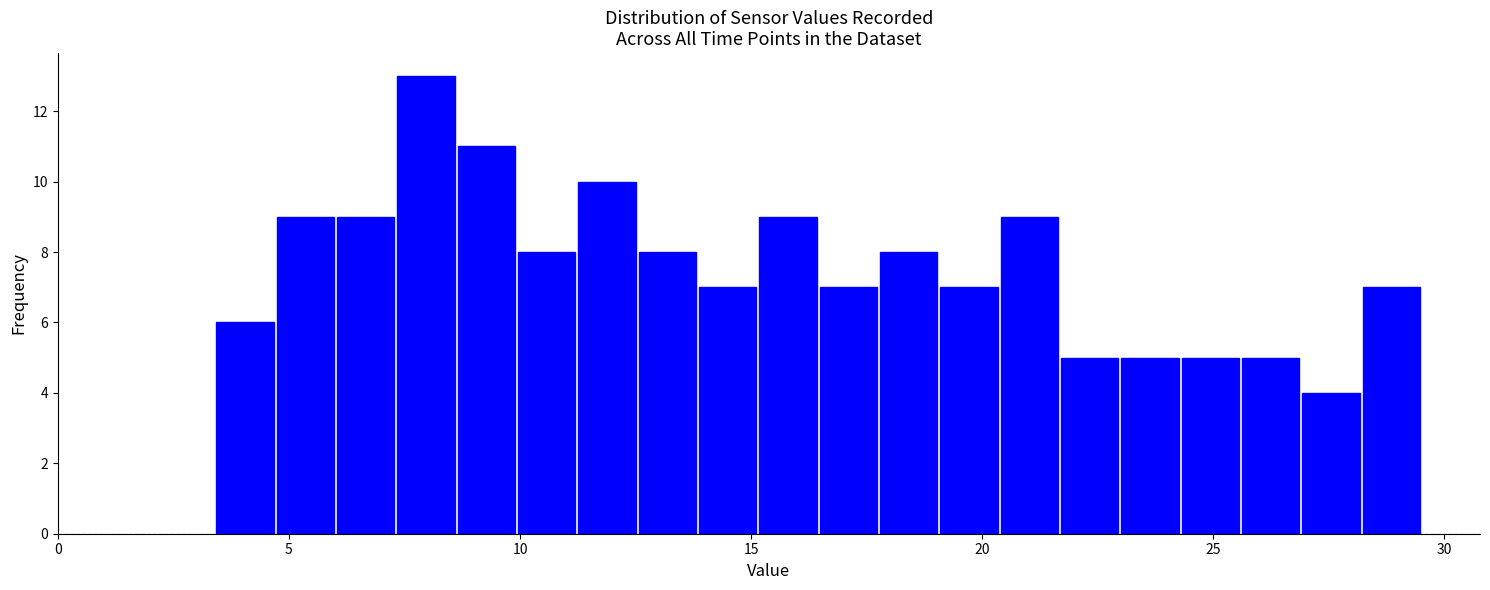

Around what value on the x-axis is the tallest bar? Give the approximate position of its centre, as read against the axis.

8.0